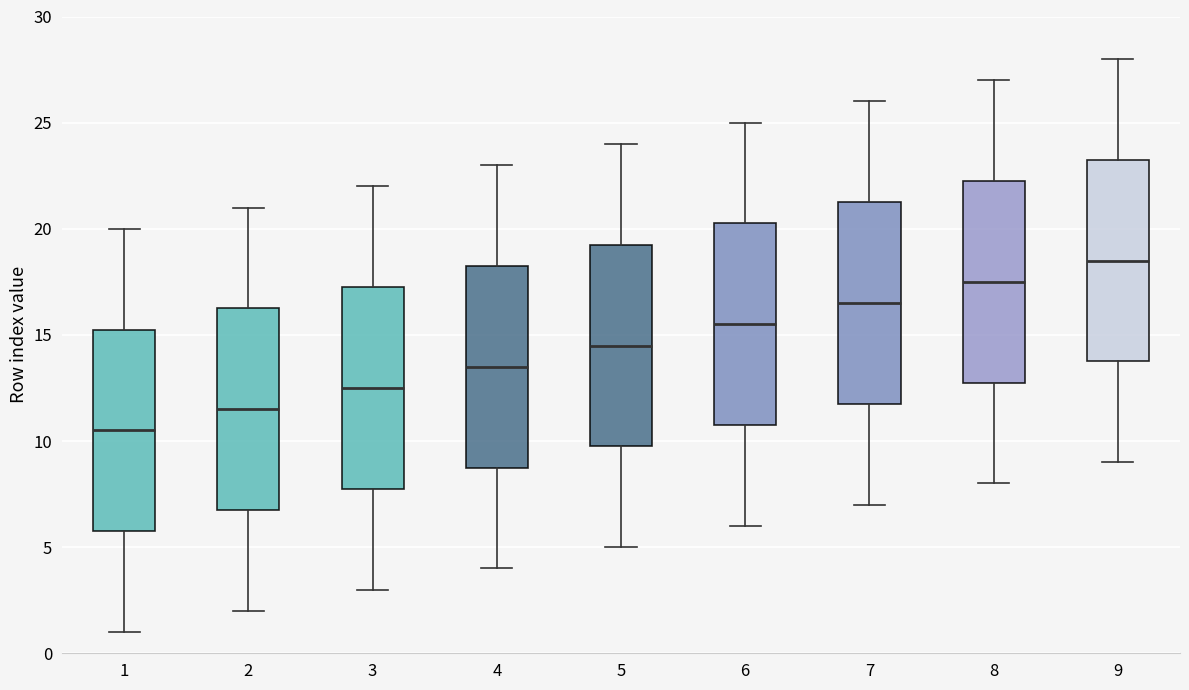

Reading left to right, transcribe this box plot: for each box, give where its median line is, the range the box spans, and where its two whiskers end, as read against the y-axis. The values are not printed on the chart, so give them approximately, as read against the axis.

1: median 10.5, box 6.0 to 15.5, whiskers 1.0 to 20.0
2: median 11.5, box 7.0 to 16.5, whiskers 2.0 to 21.0
3: median 12.5, box 8.0 to 17.5, whiskers 3.0 to 22.0
4: median 13.5, box 9.0 to 18.5, whiskers 4.0 to 23.0
5: median 14.5, box 10.0 to 19.5, whiskers 5.0 to 24.0
6: median 15.5, box 11.0 to 20.5, whiskers 6.0 to 25.0
7: median 16.5, box 12.0 to 21.5, whiskers 7.0 to 26.0
8: median 17.5, box 13.0 to 22.5, whiskers 8.0 to 27.0
9: median 18.5, box 14.0 to 23.5, whiskers 9.0 to 28.0